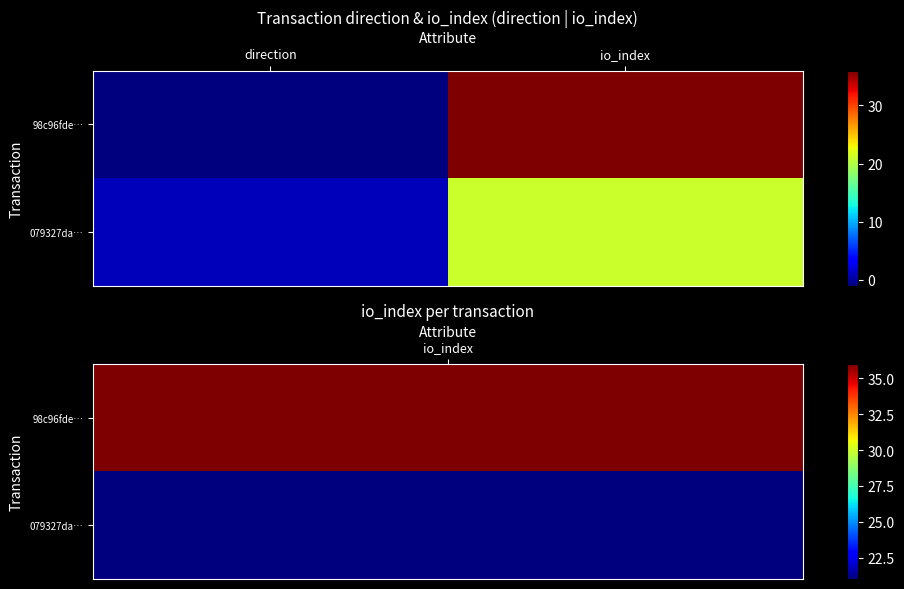

Count the number of categories in the chart.

2